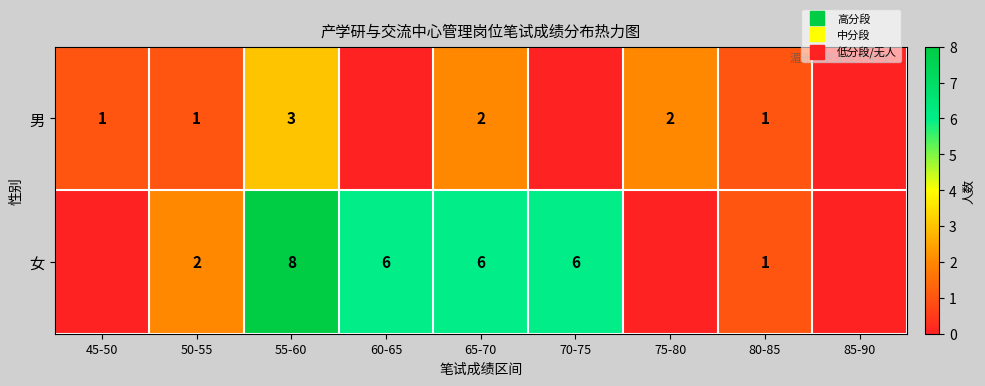

What is the sum of all 女 values?

29